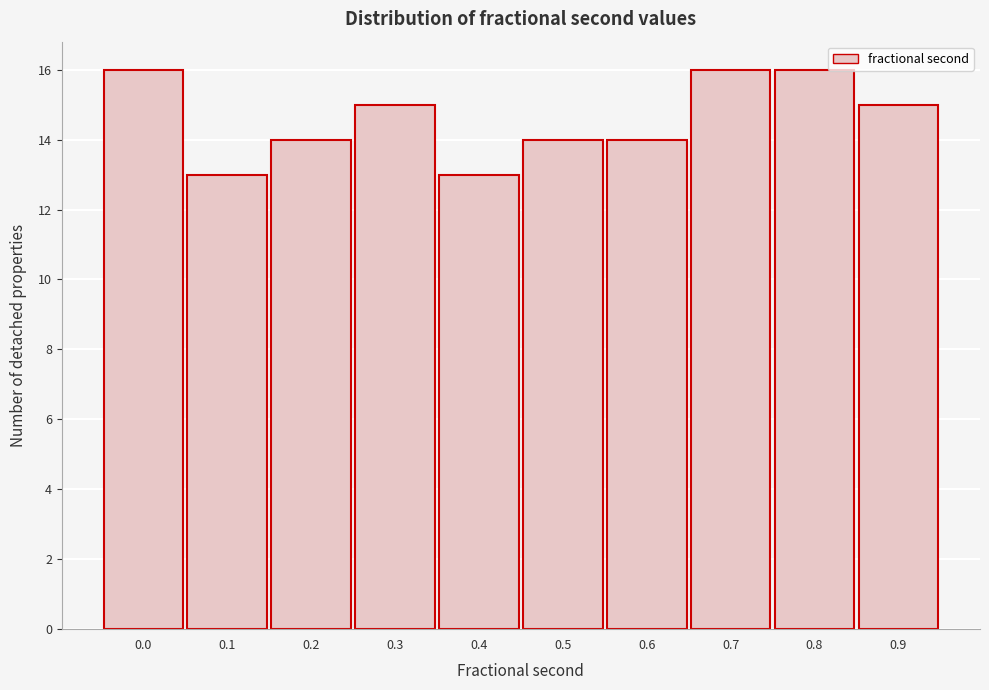

Reading right to left, extract all data points from this chart.

0.9=15	0.8=16	0.7=16	0.6=14	0.5=14	0.4=13	0.3=15	0.2=14	0.1=13	0.0=16